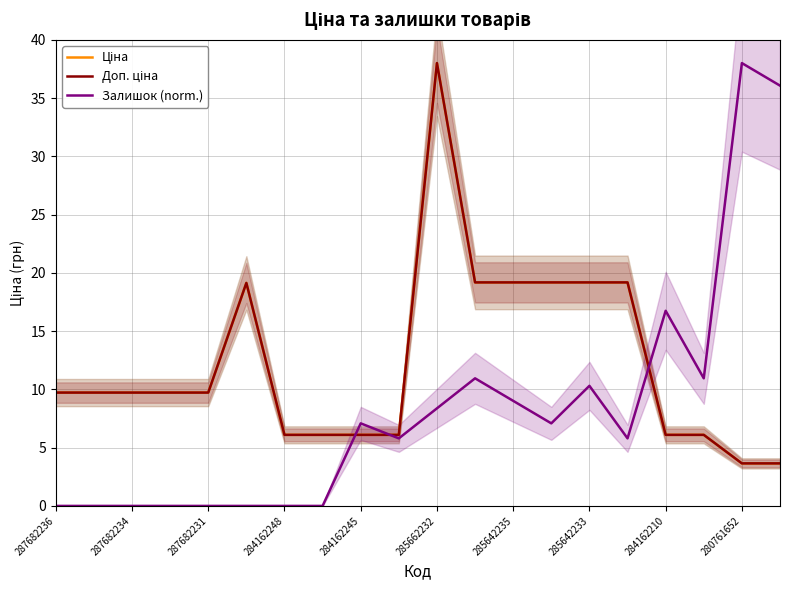

At which label does Ціна first exceed 9?

287682236